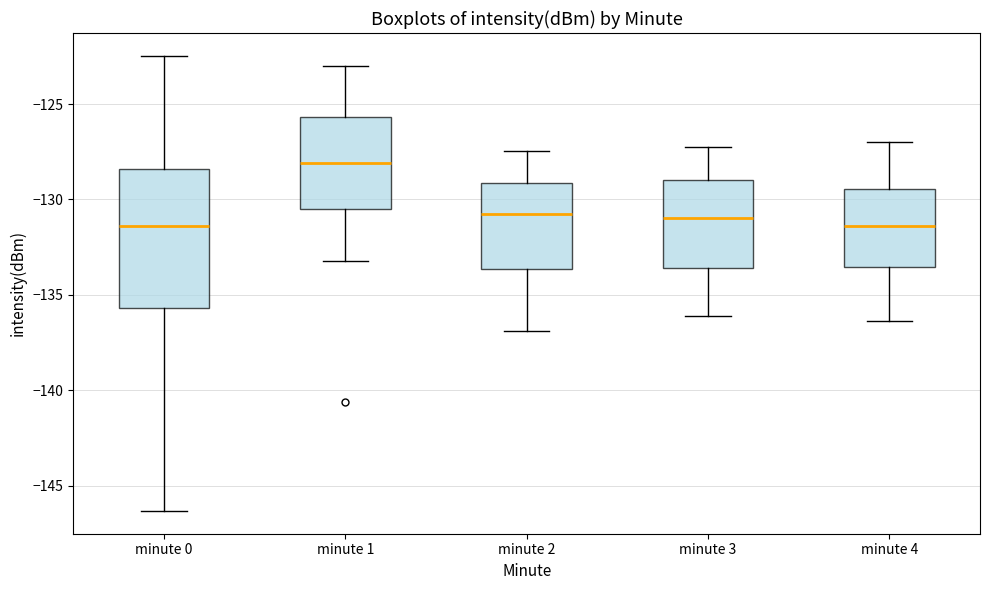

Reading left to right, read every box against the y-axis: the position of its median line, the range the box covers, and the ends of its whiskers. The values are not printed on the chart, so give them approximately, as read against the axis.

minute 0: median -131.5, box -135.5 to -128.5, whiskers -146.5 to -122.5
minute 1: median -128.0, box -130.5 to -125.5, whiskers -133.0 to -123.0
minute 2: median -131.0, box -133.5 to -129.0, whiskers -137.0 to -127.5
minute 3: median -131.0, box -133.5 to -129.0, whiskers -136.0 to -127.0
minute 4: median -131.5, box -133.5 to -129.5, whiskers -136.5 to -127.0